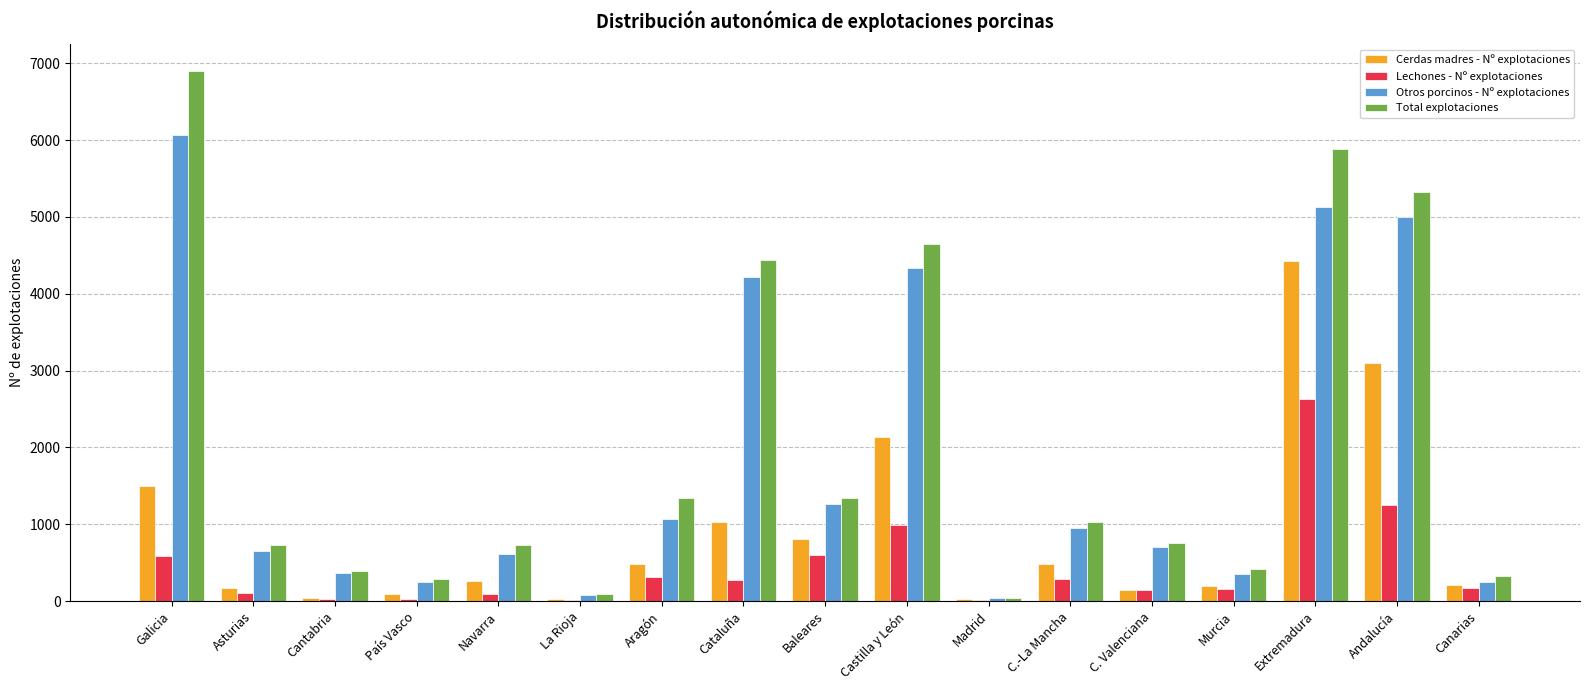

True or false: Otros porcinos - Nº explotaciones has a value of 4994 at Andalucía.

True